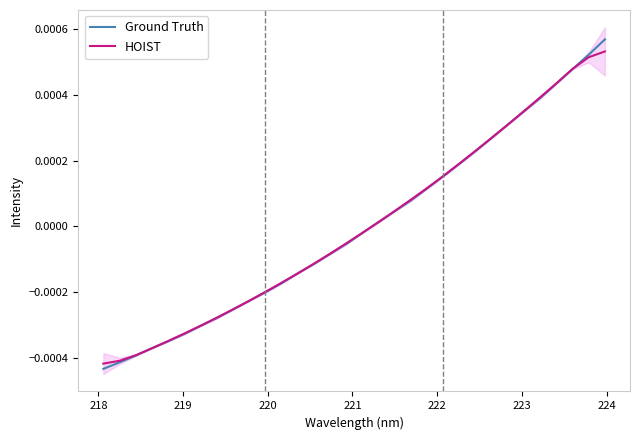

Which series has the largest range (max minus min)?

Ground Truth